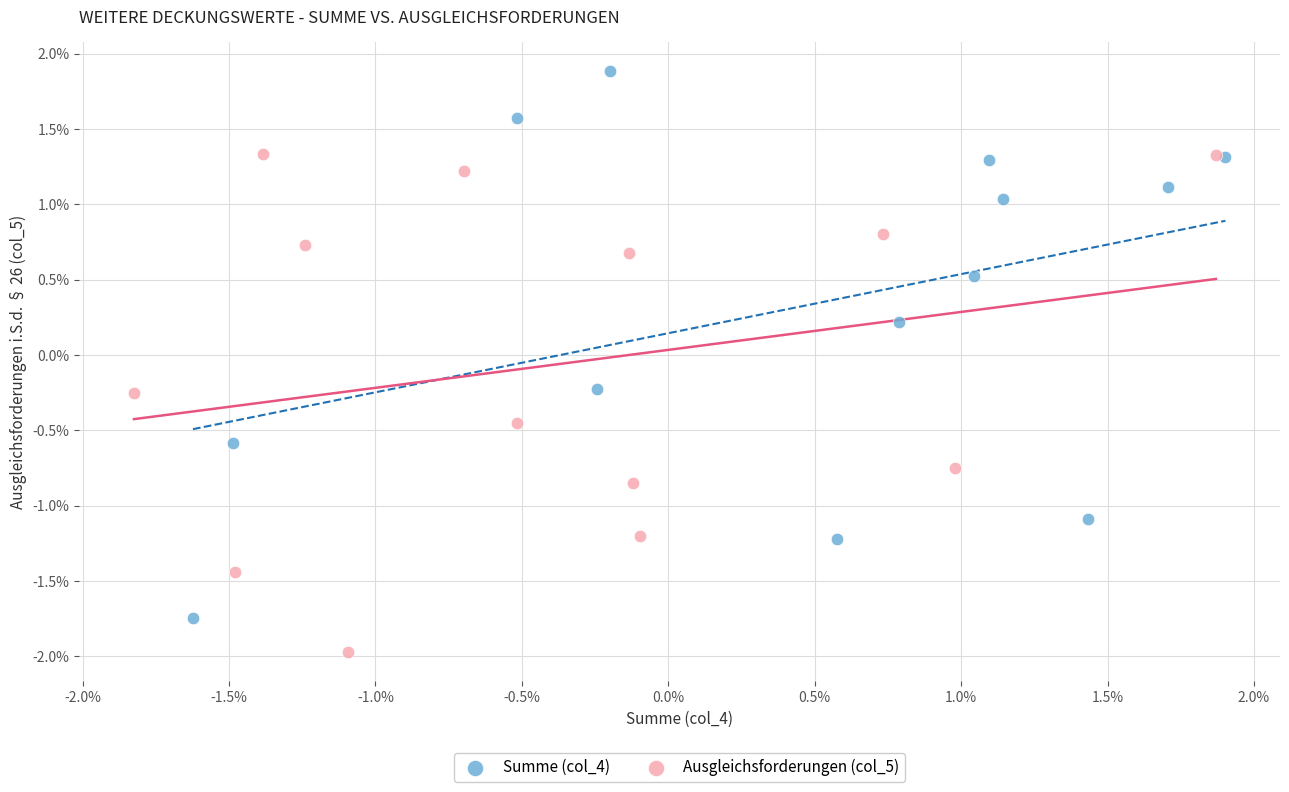

Which series contains the highest Y value?

Summe (col_4)